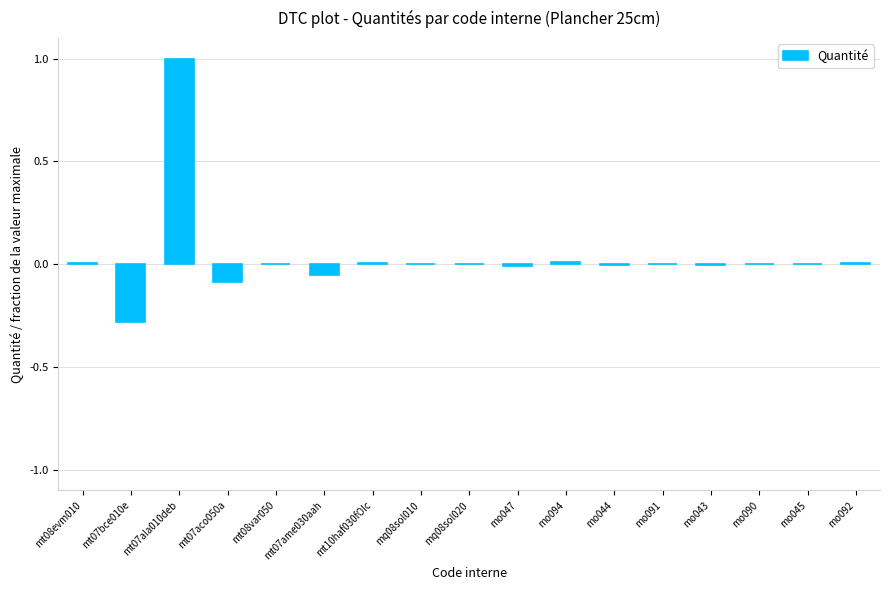

How many data points does each series have?

17